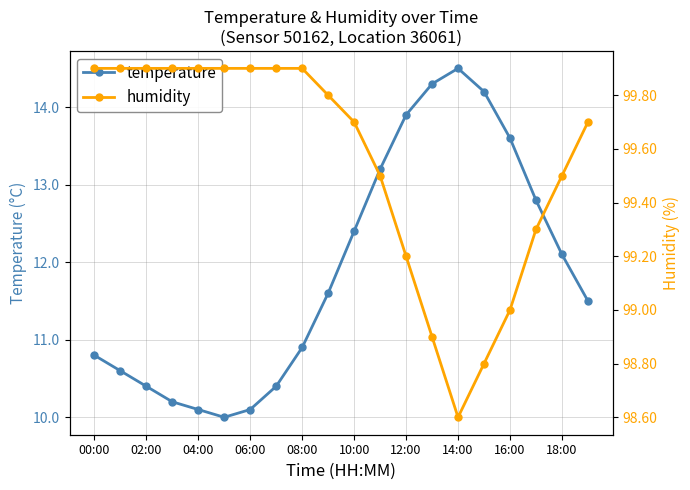

Which series has the largest total across all categories?

humidity